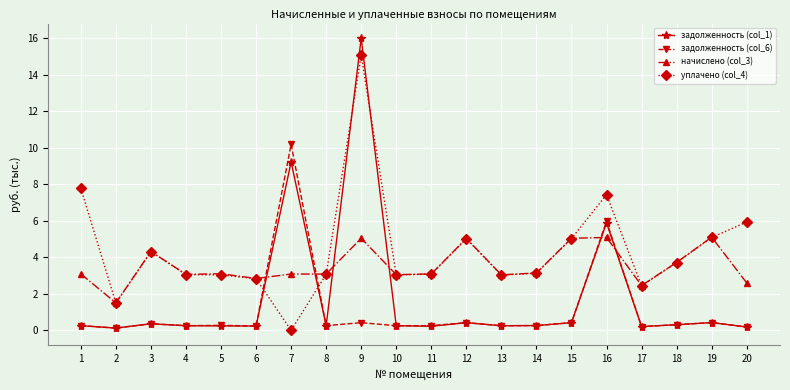

At which label does начислено (col_3) first exceed 3?

1